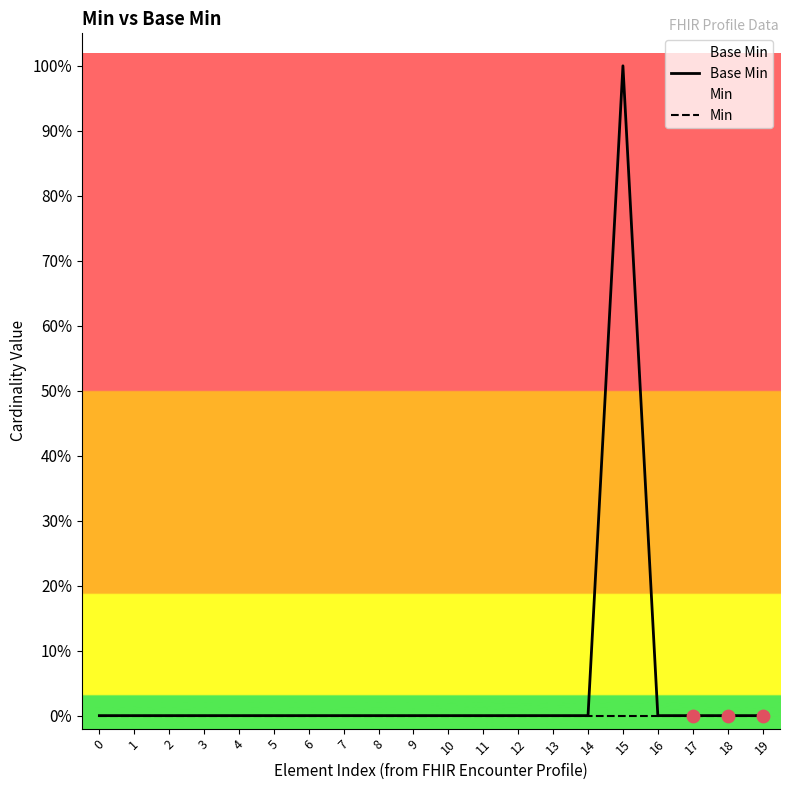

Which series has the widest spread of Y values?

Base Min